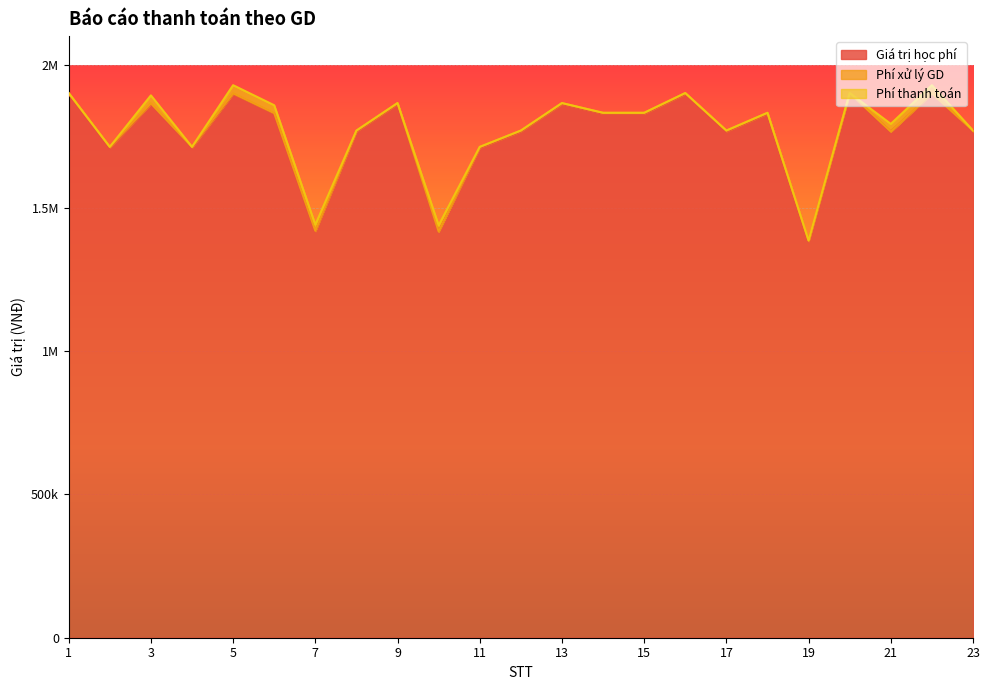

Does the chart display data point markers on the line(s)?

No